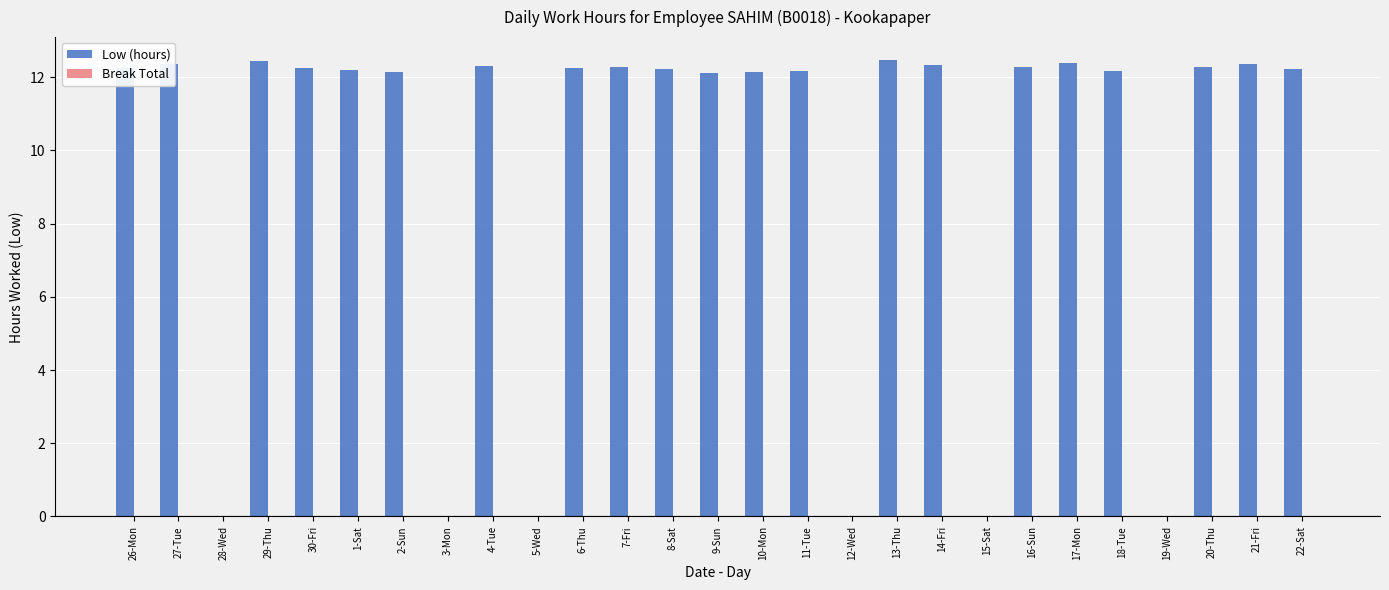

What is the greatest value displayed?

12.5